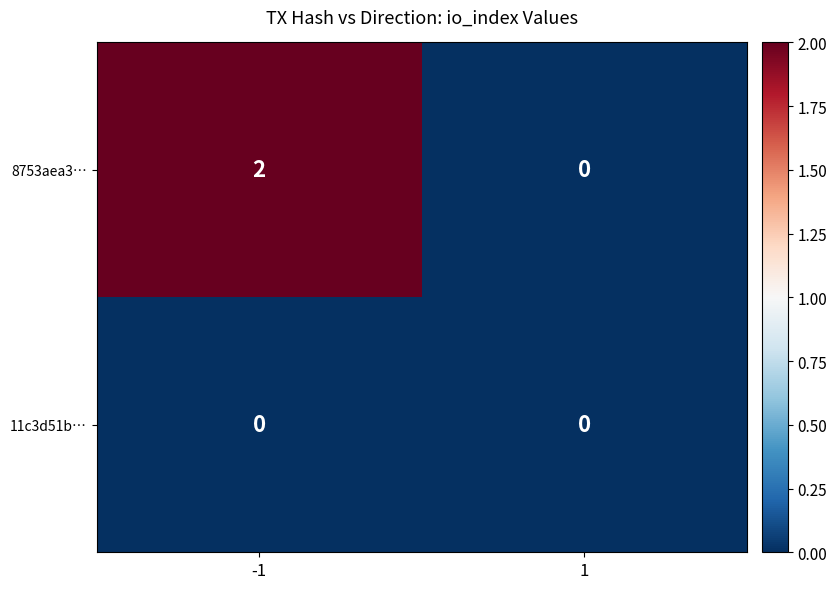

List the series in order of their overall mean, lowest first.

11c3d51b…, 8753aea3…